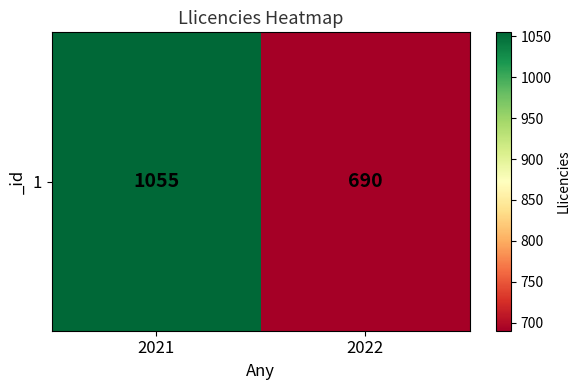

Between 2022 and 2021, which is larger?

2021